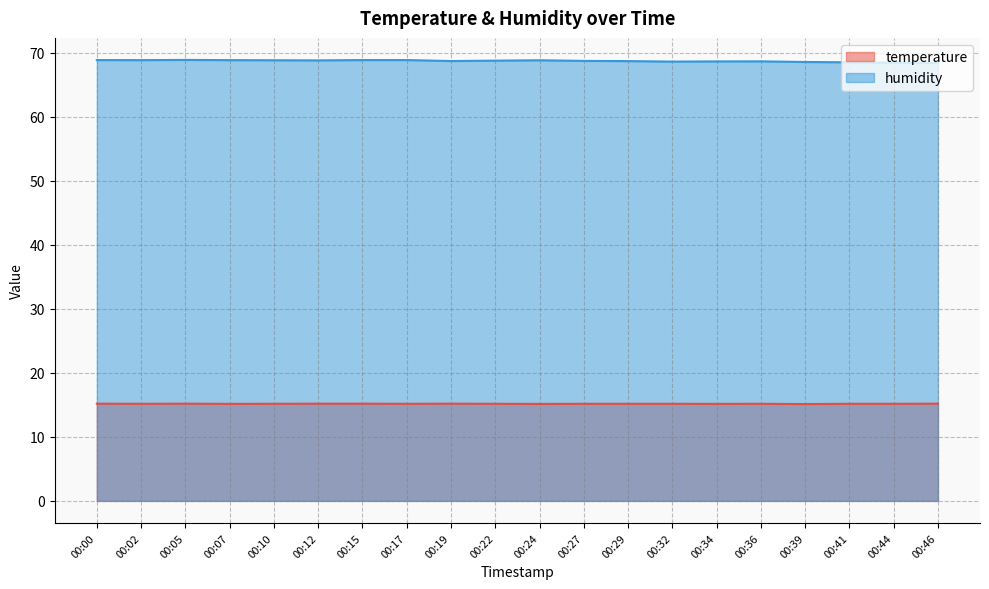

Which label corresponds to the largest value in the chart?

00:05